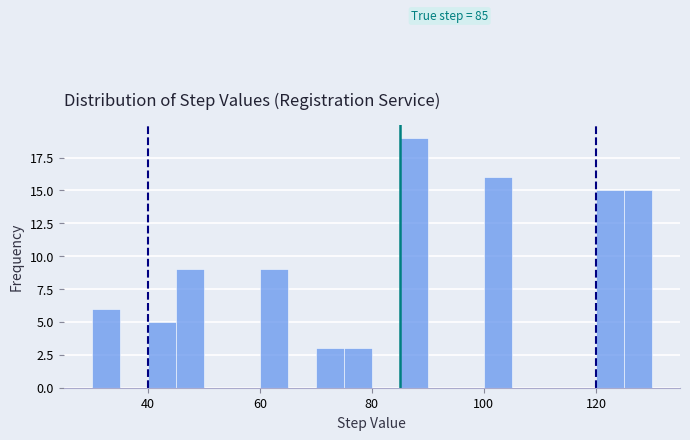

Around what value on the x-axis is the tallest bar? Give the approximate position of its centre, as read against the axis.

88